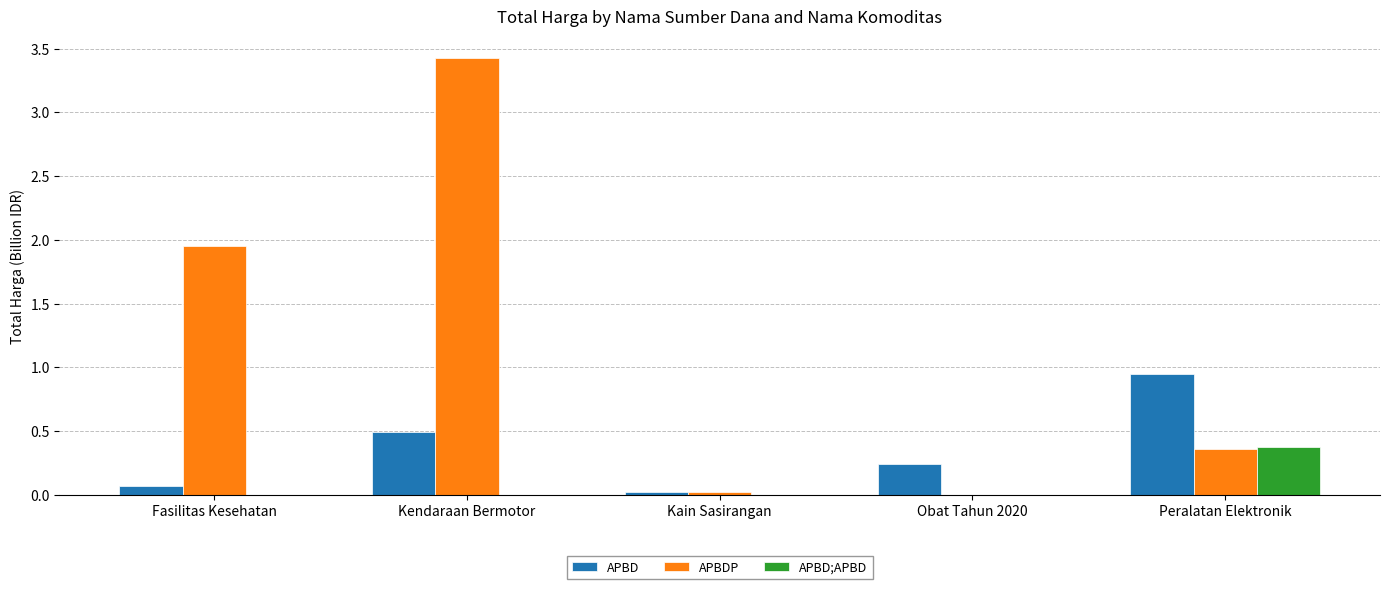

At which category is the sum across all series the highest?

Kendaraan Bermotor